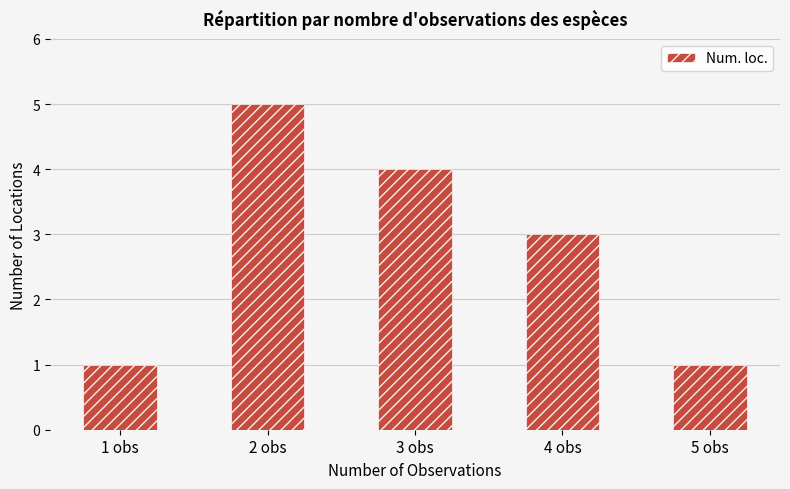

What is the change in value from 2 obs to 4 obs?

-2